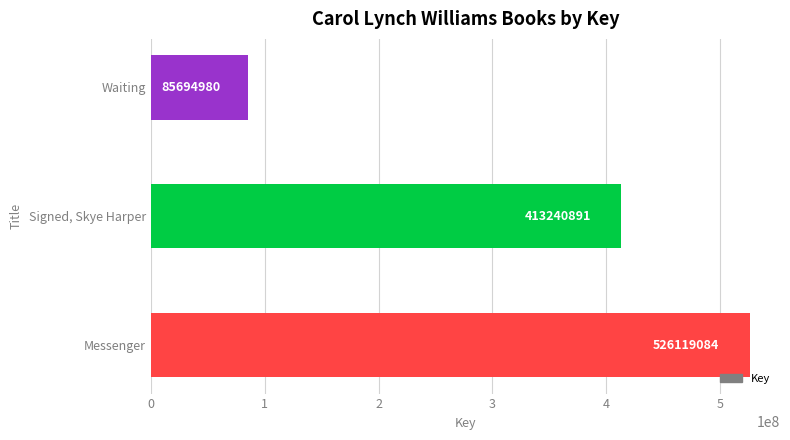

Reading bottom to top, transcribe all the data shown in this chart.

Messenger=526119084	Signed, Skye Harper=413240891	Waiting=85694980